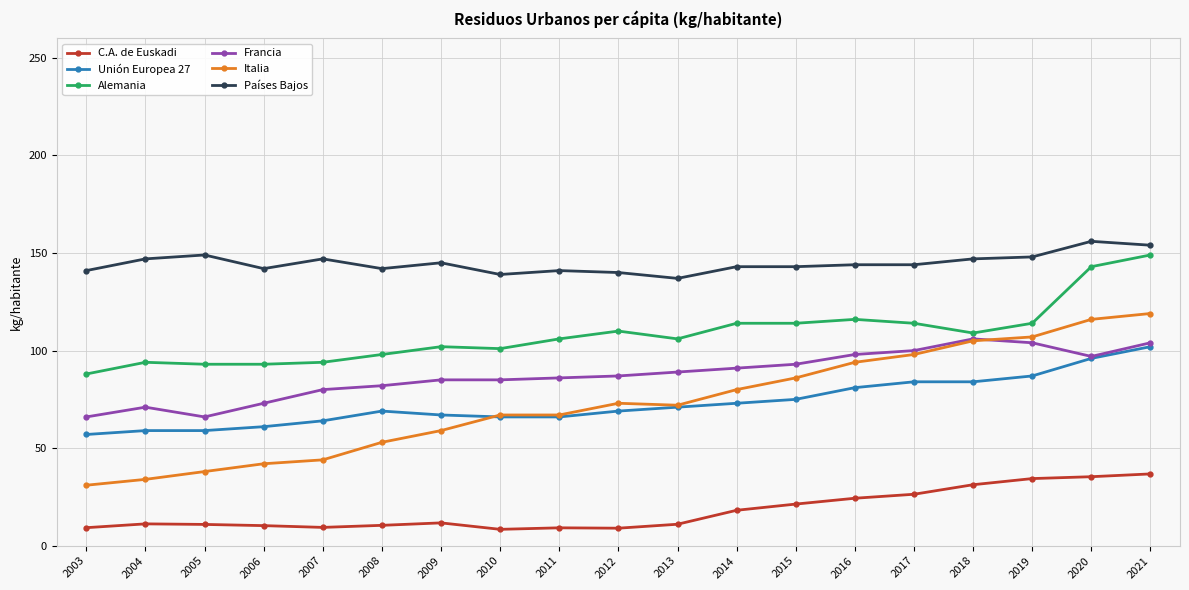

True or false: Unión Europea 27 has a value of 102.0 at 2012.

False